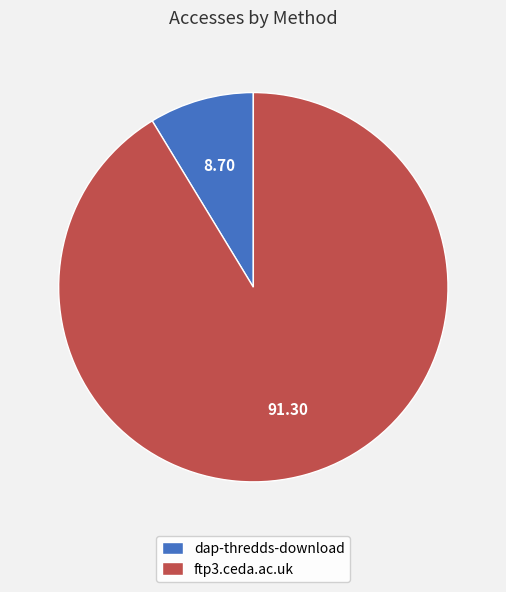

What is the smallest slice in the pie chart?

dap-thredds-download